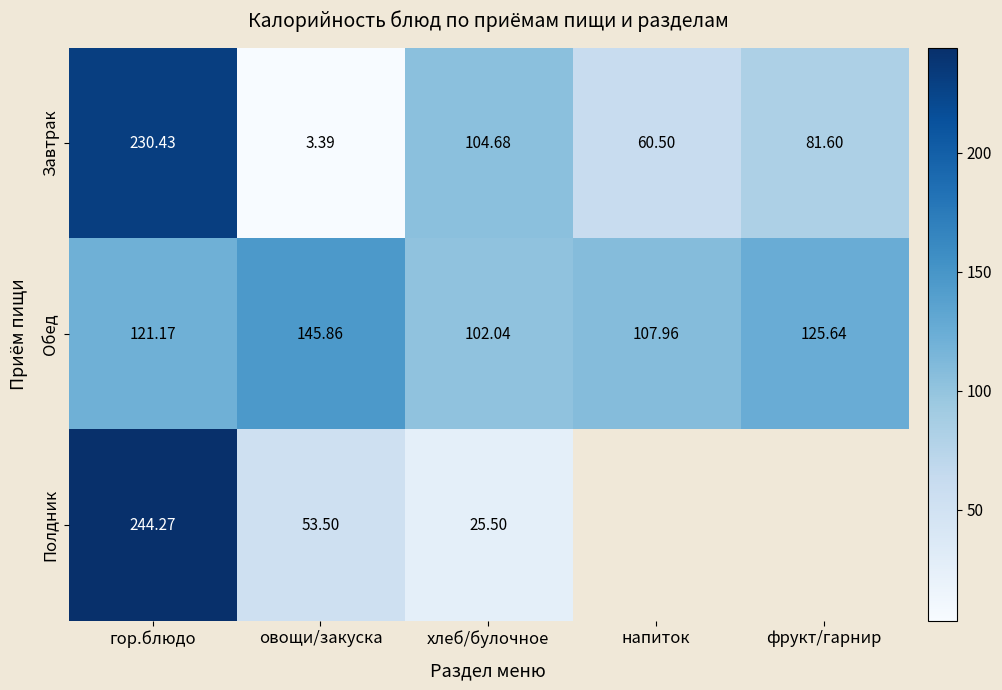

Which category has the highest value in the Завтрак series?

гор.блюдо